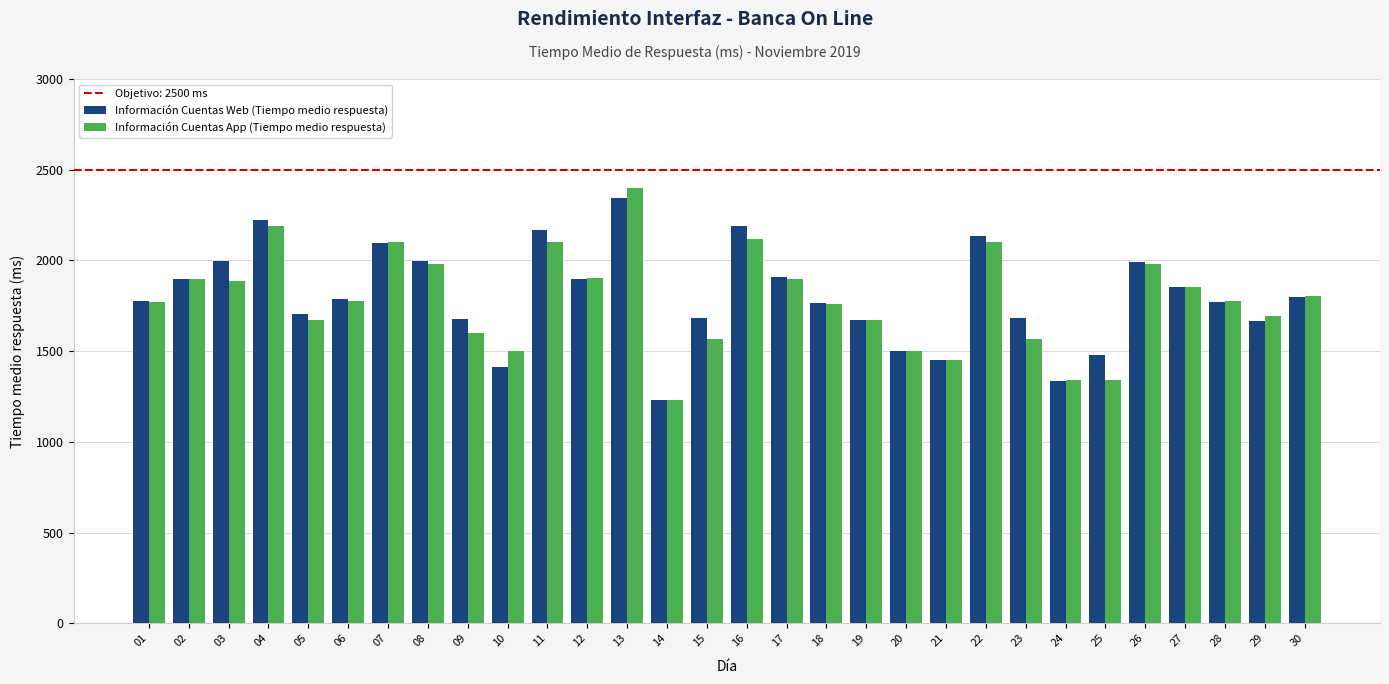

What is the sum of the Información Cuentas Web (Tiempo medio respuesta) values at 22 and 24?

3468